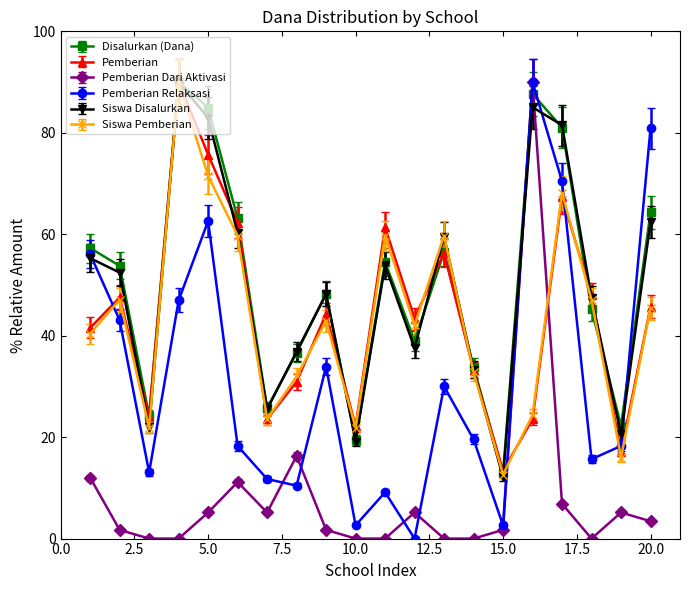

Which series ends up on top after the final intersection of Siswa Pemberian and Pemberian Dari Aktivasi?

Siswa Pemberian